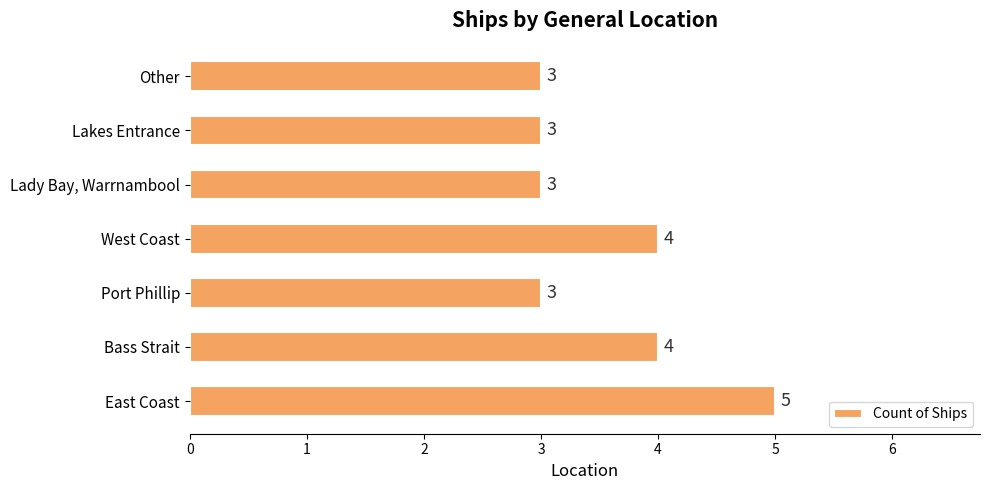

Read the value at Bass Strait.

4